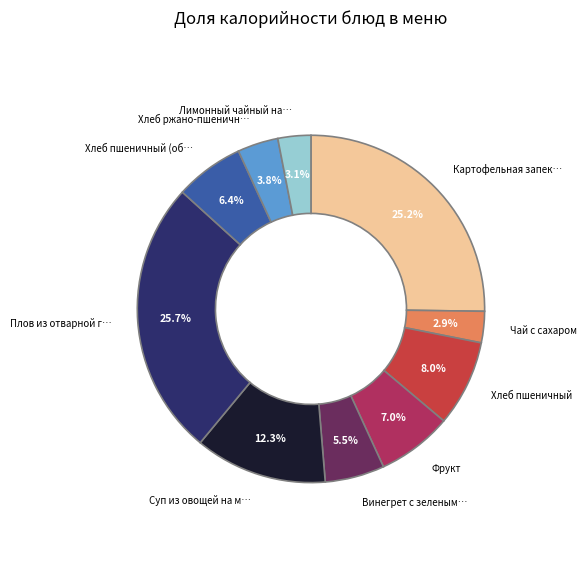

To the nearest percent, what is the difference between the largest and smallest slice percentages?

23%